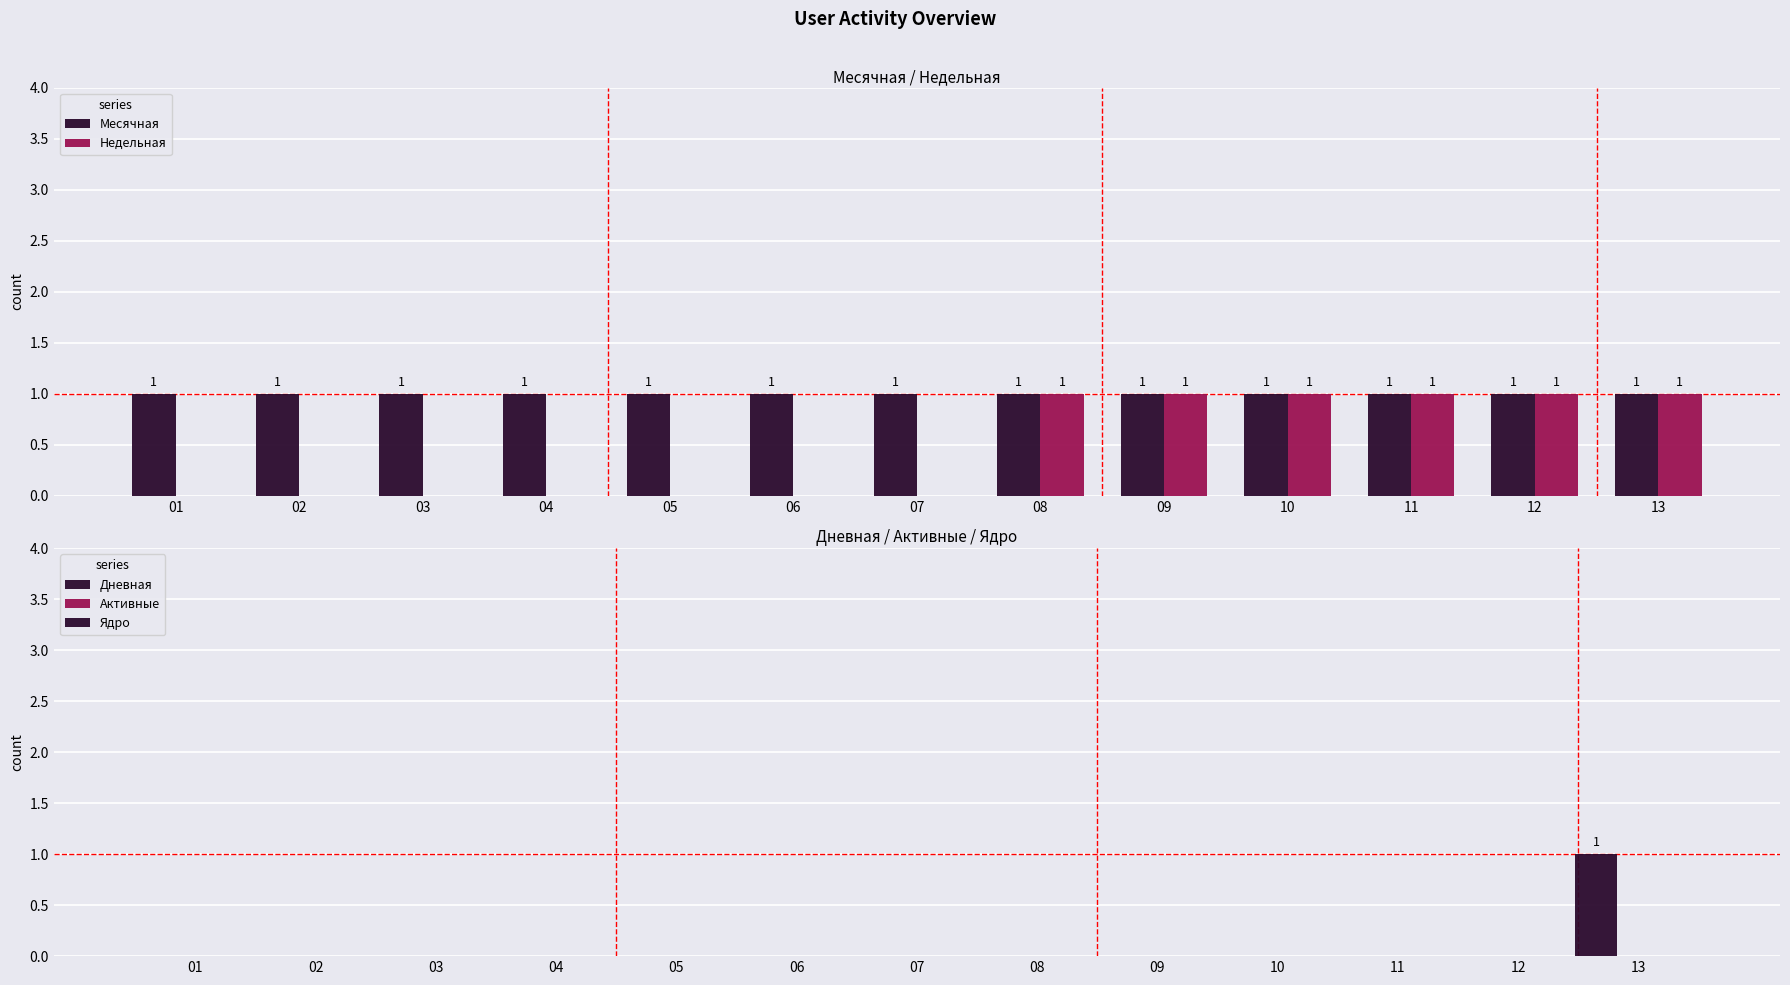

Between 07 and 09, which series saw the biggest shift?

Недельная